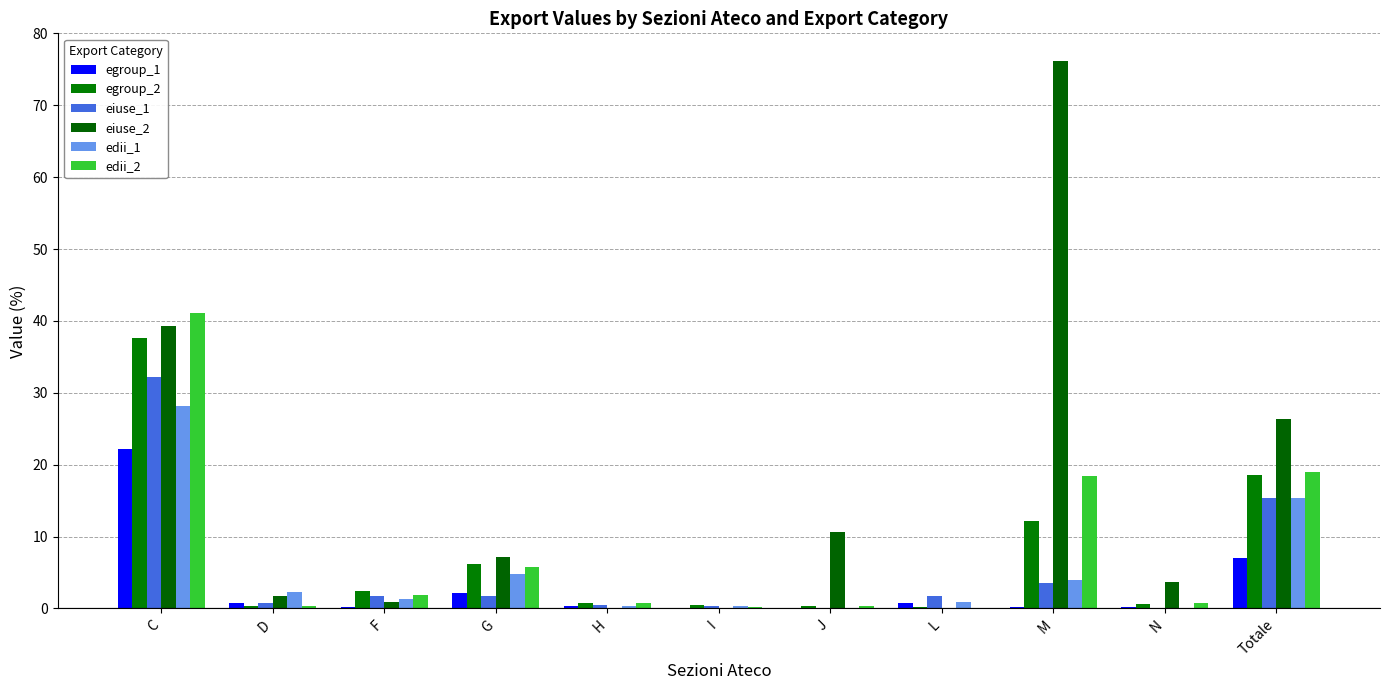

Which series has the largest range (max minus min)?

eiuse_2